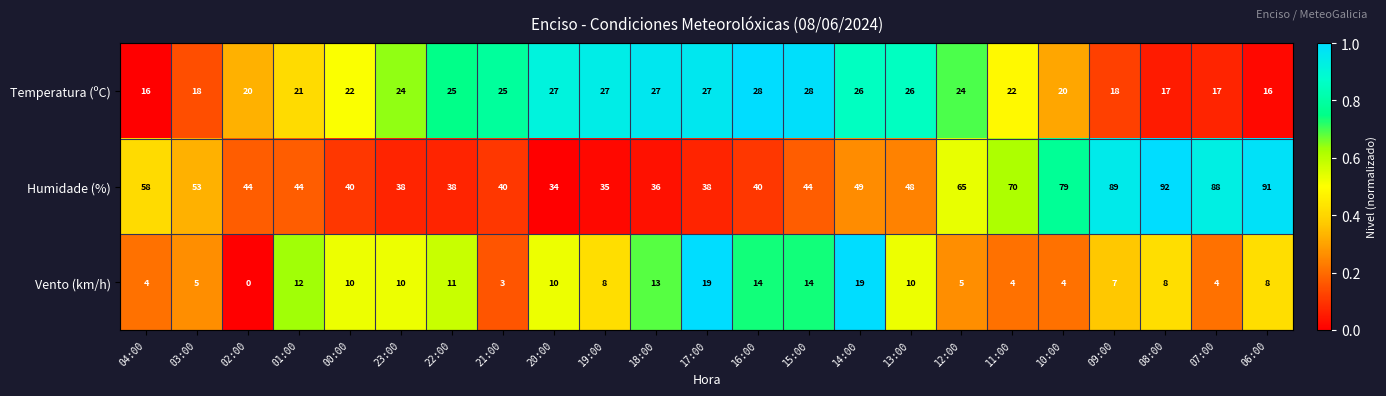

How many data points does each series have?

23